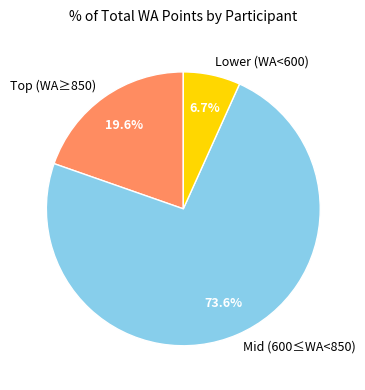

Between Lower (WA<600) and Mid (600≤WA<850), which is larger?

Mid (600≤WA<850)